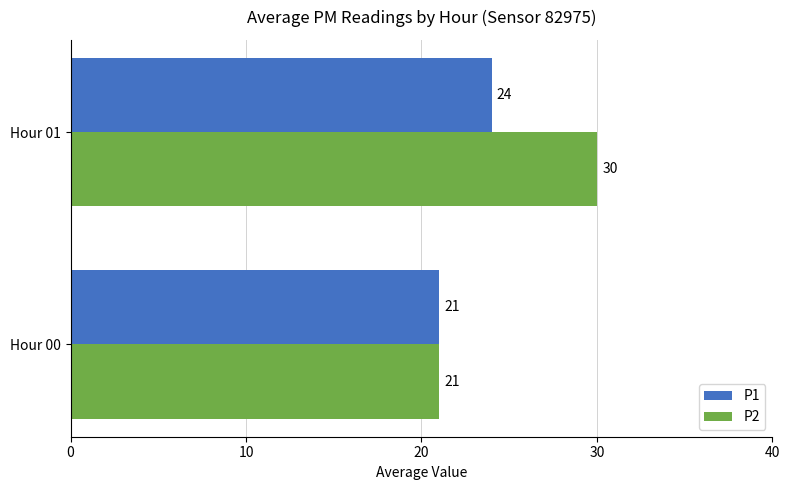

Which series has the largest total across all categories?

P2